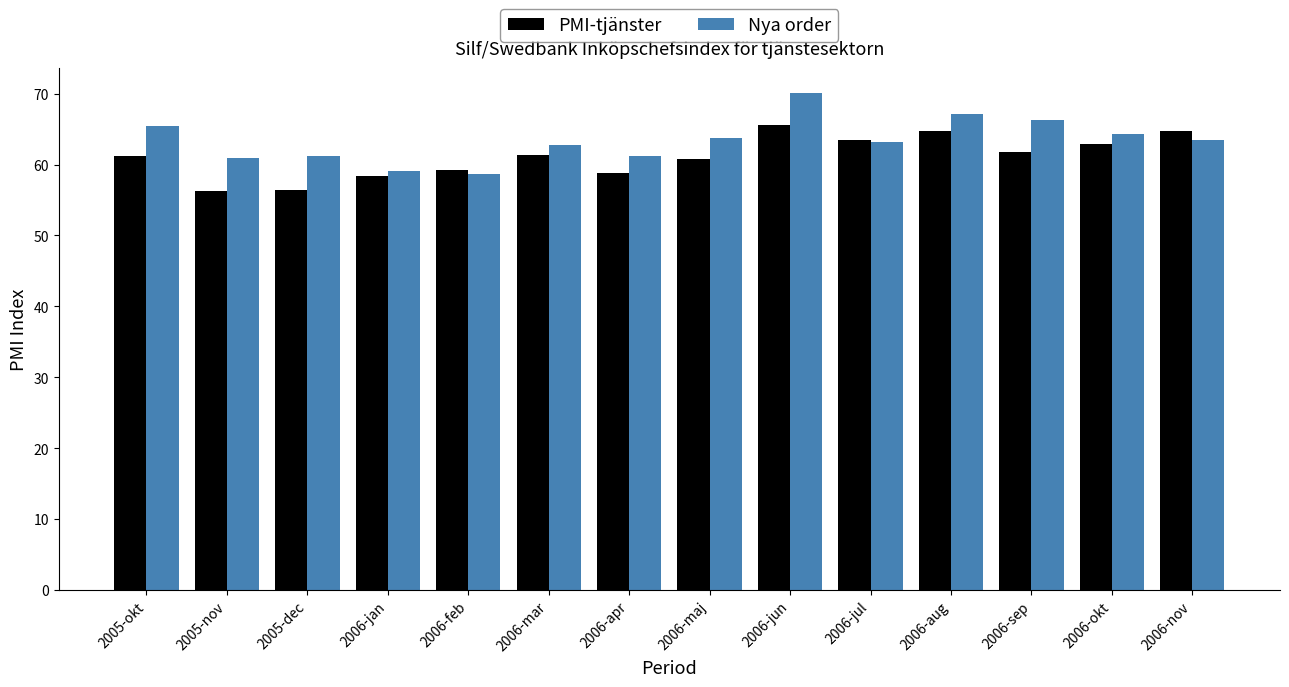

Is it true that PMI-tjänster equals 94.3 at 2006-nov?

False